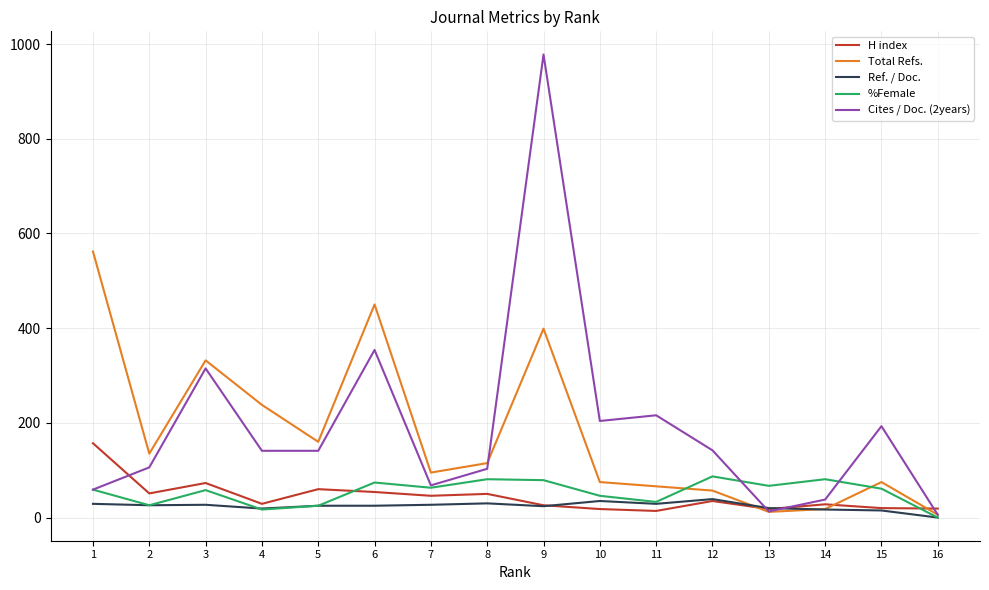

Is the value of H index at 16 greater than the value of Cites / Doc. (2years) at 5?

No